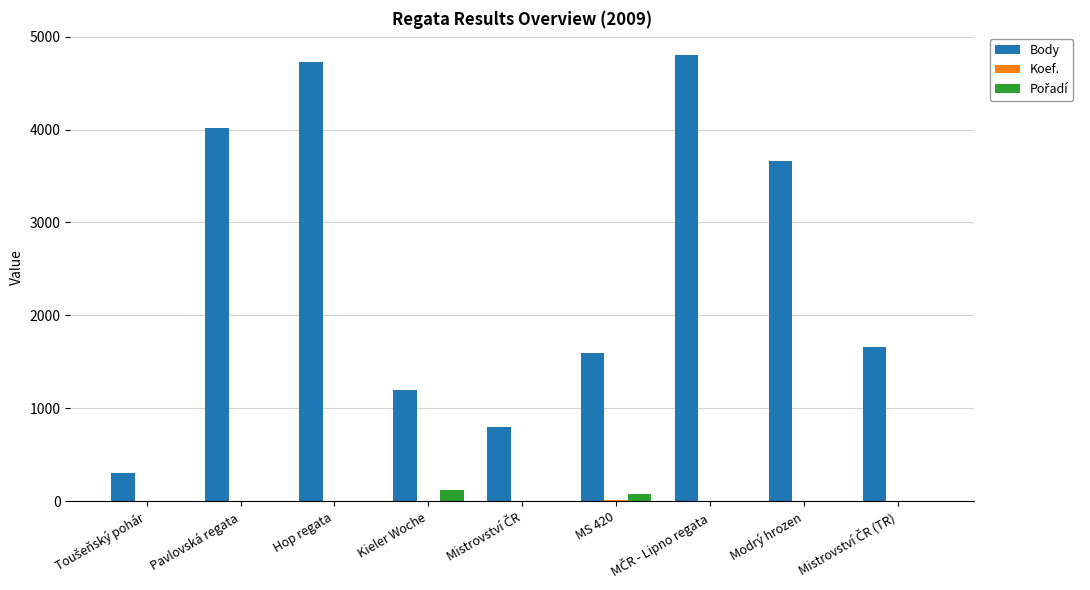

Is it true that Body equals 5904 at Modrý hrozen?

False